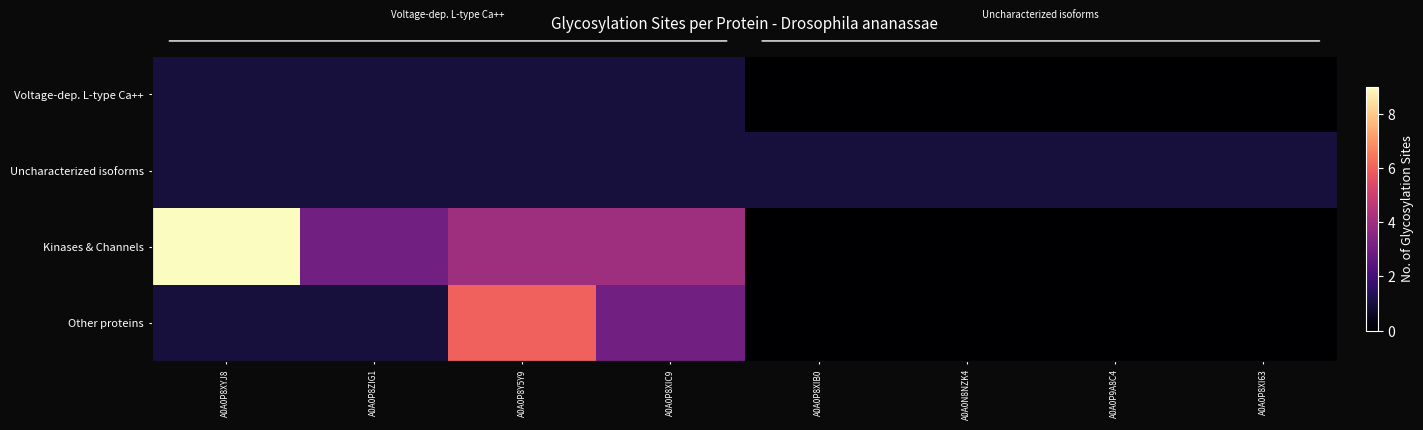

How many data points does each series have?

8